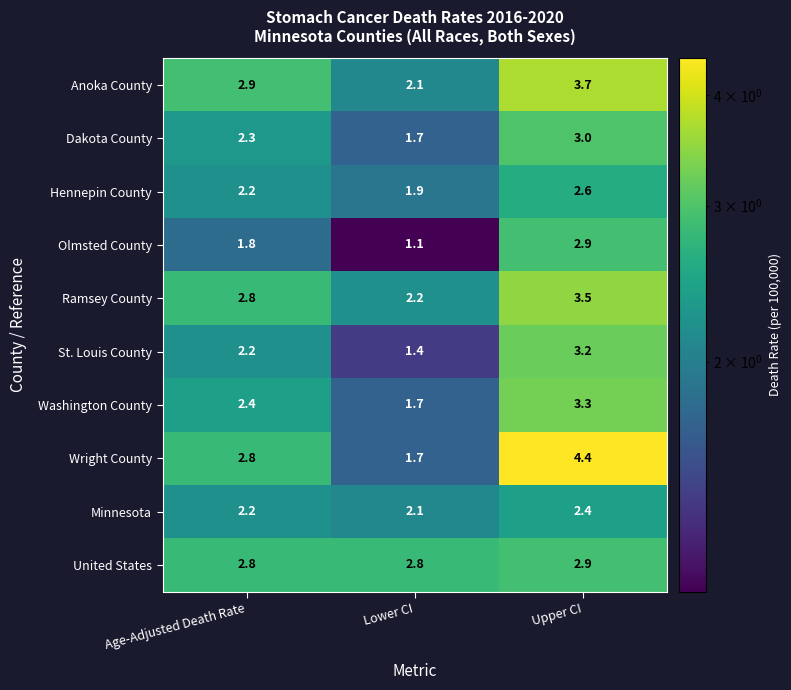

The value of Hennepin County at Lower CI is 3.1. True or false?

False